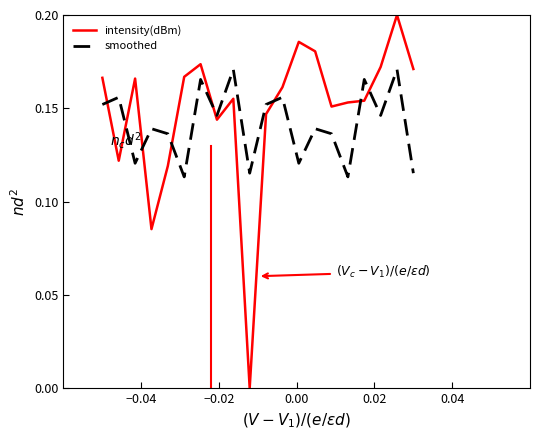

List the series in order of their overall mean, highest first.

intensity(dBm), smoothed